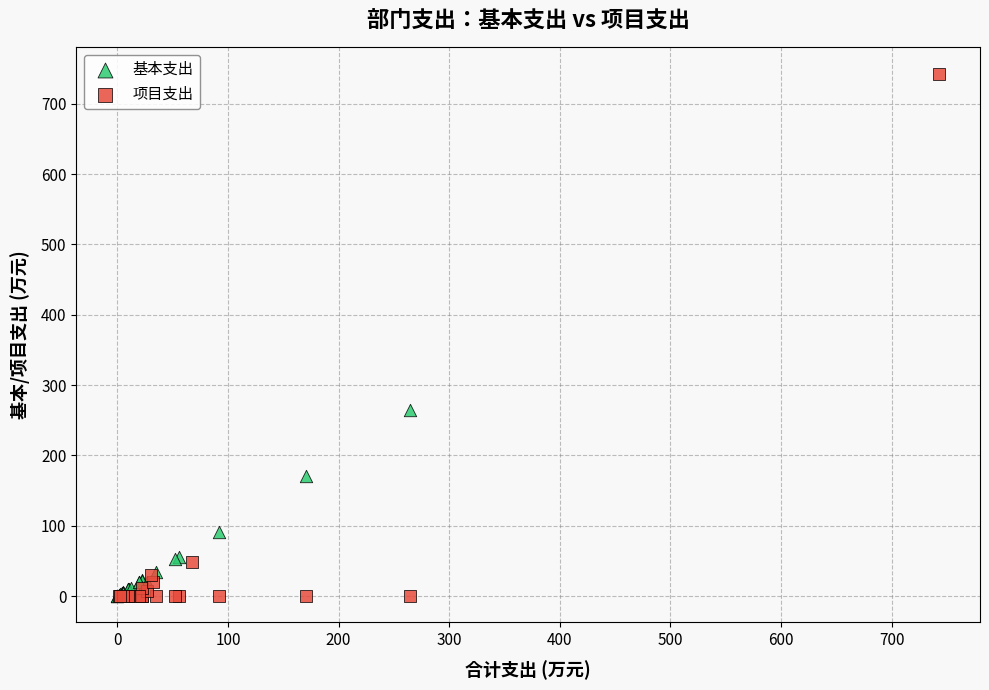

Which series contains the highest Y value?

项目支出